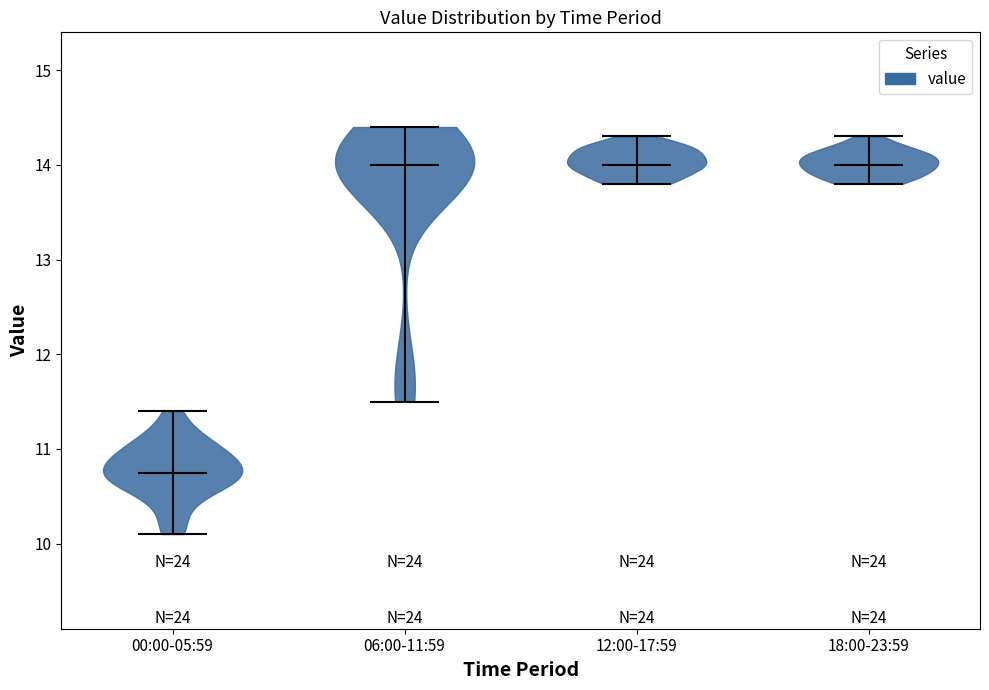

Reading left to right, read every violin against the y-axis: where its median line is, and the lowest and highest points it reaches. The values are not printed on the chart, so give them approximately, as read against the axis.

00:00-05:59: median line 10.8, lowest point 10.1, highest point 11.4
06:00-11:59: median line 14.0, lowest point 11.5, highest point 14.4
12:00-17:59: median line 14.0, lowest point 13.8, highest point 14.3
18:00-23:59: median line 14.0, lowest point 13.8, highest point 14.3